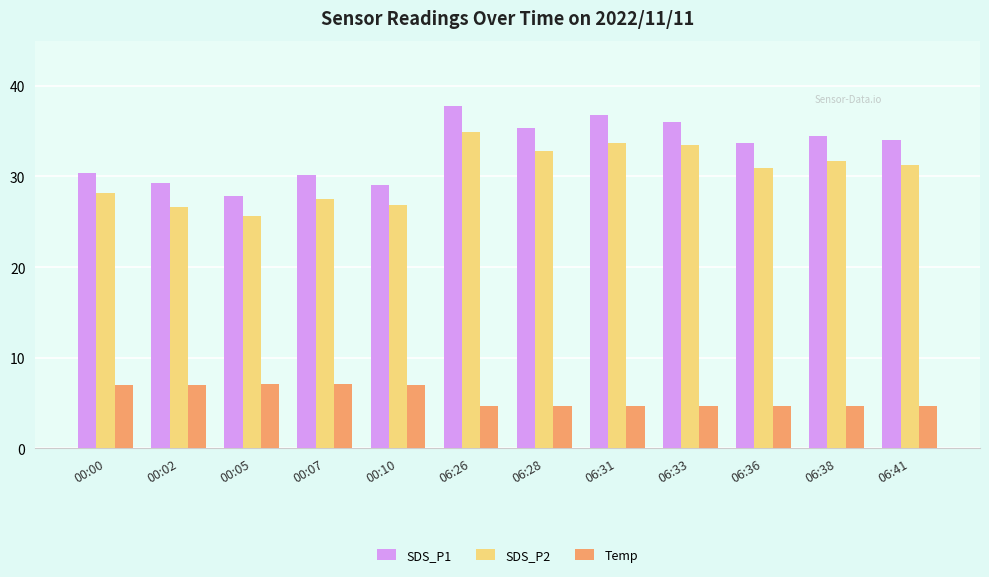

List the series in order of their peak value, lowest first.

Temp, SDS_P2, SDS_P1